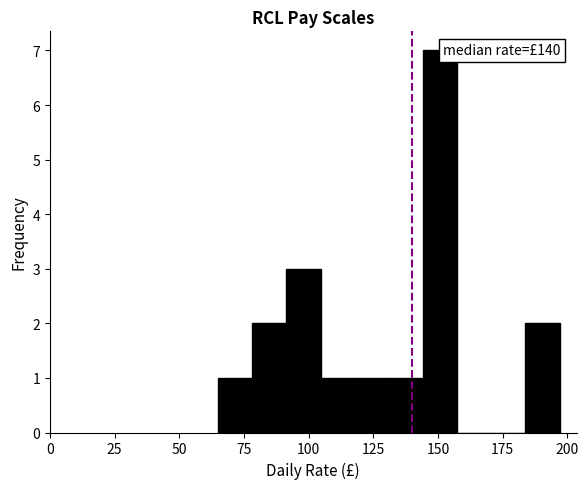

Around what value on the x-axis is the tallest bar? Give the approximate position of its centre, as read against the axis.

150